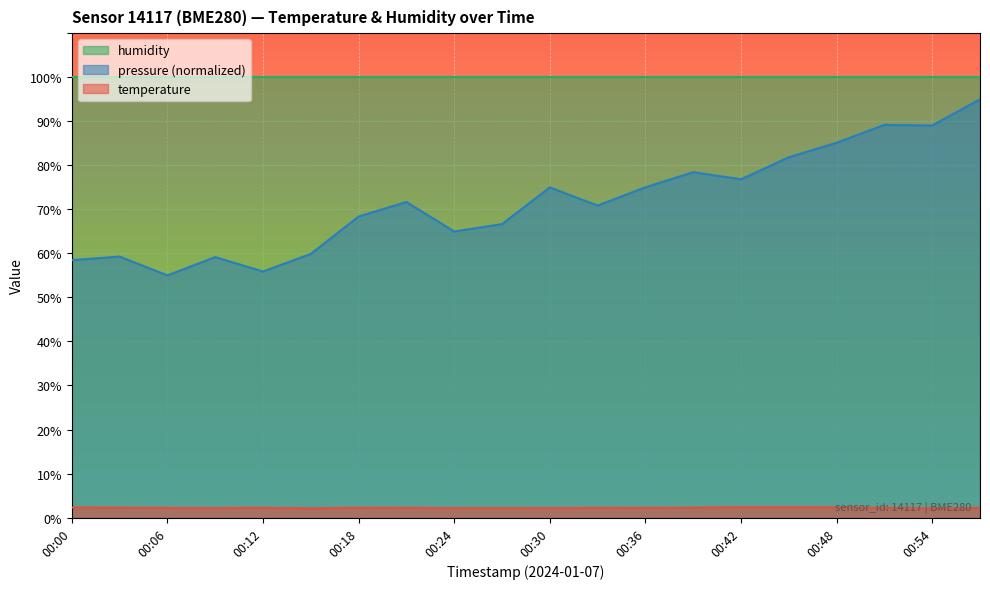

Which category has the lowest value across all series?

00:15